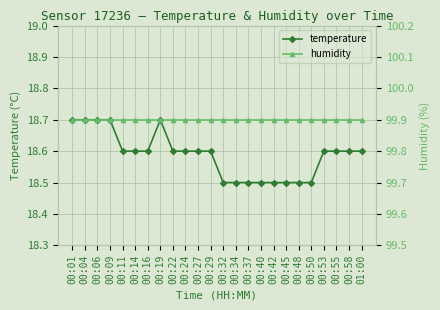

Between 00:14 and 00:22, which series saw the biggest shift?

temperature